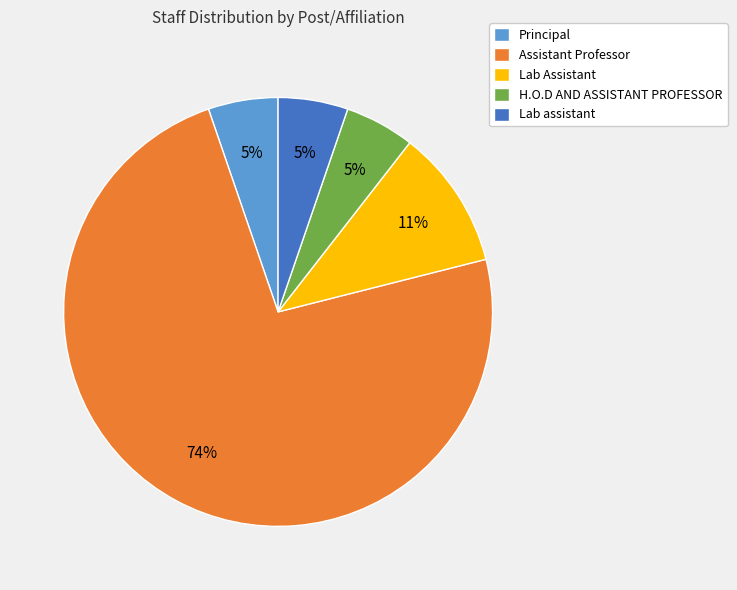

Count the number of slices in the pie.

5